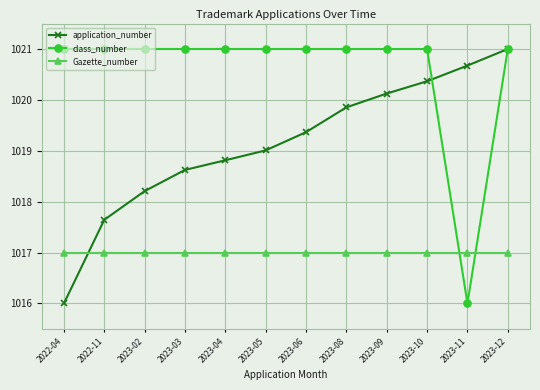

List the labels in order of application_number value, largest first.

2023-12, 2023-11, 2023-10, 2023-09, 2023-08, 2023-06, 2023-05, 2023-04, 2023-03, 2023-02, 2022-11, 2022-04